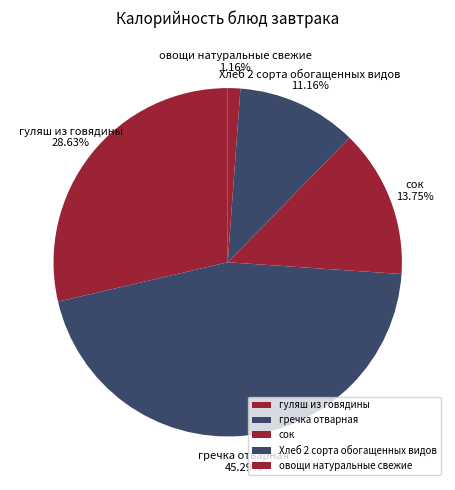

Which category has the smallest portion of the pie?

овощи натуральные свежие